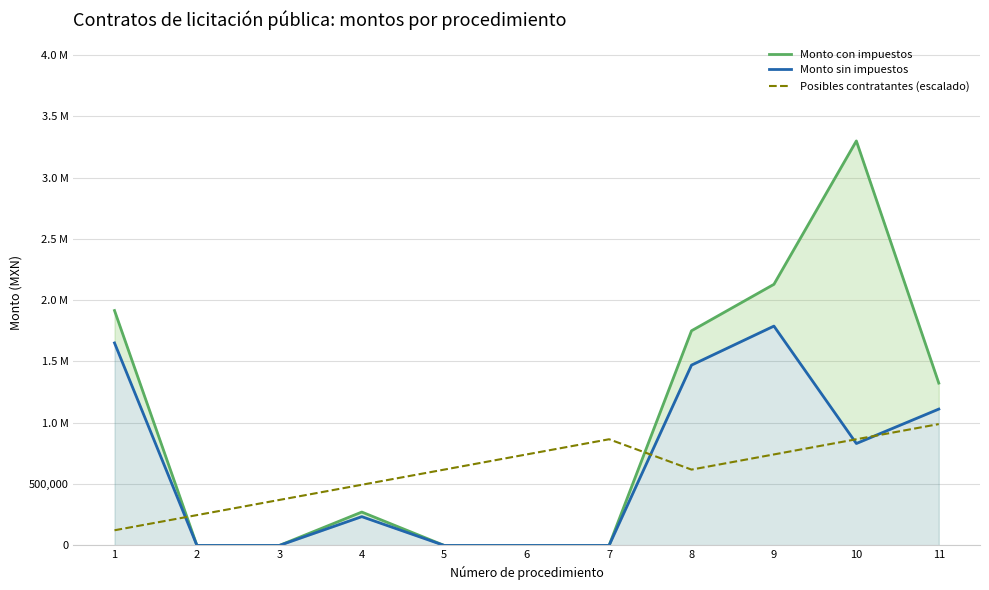

What is the maximum value shown in the chart?

3298279.4